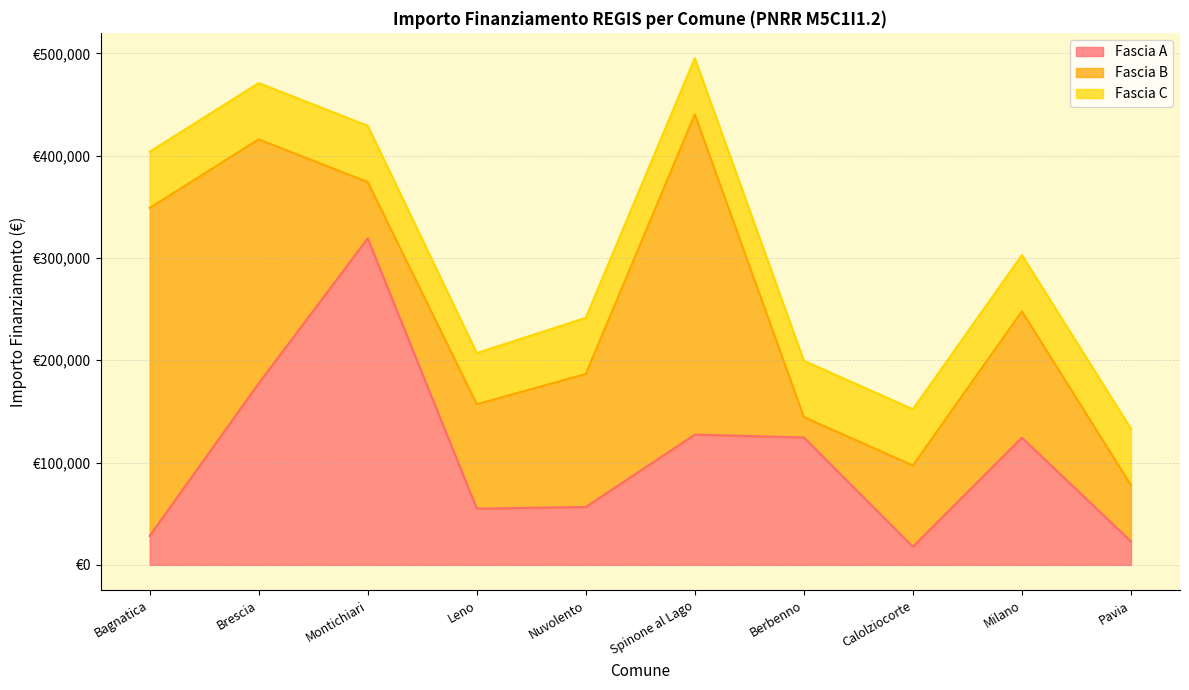

What is the total value across all series at Montichiari?

429200.0